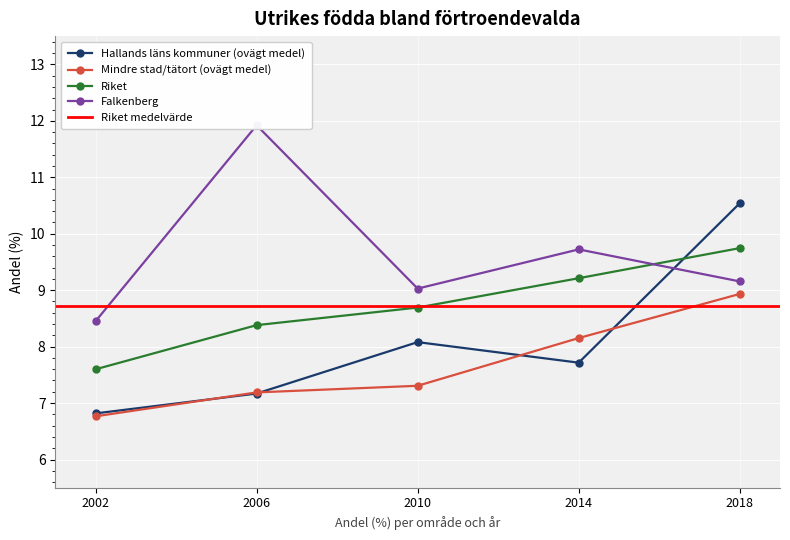

What is the difference between the Hallands läns kommuner (ovägt medel) values at 2018 and 2010?

2.5